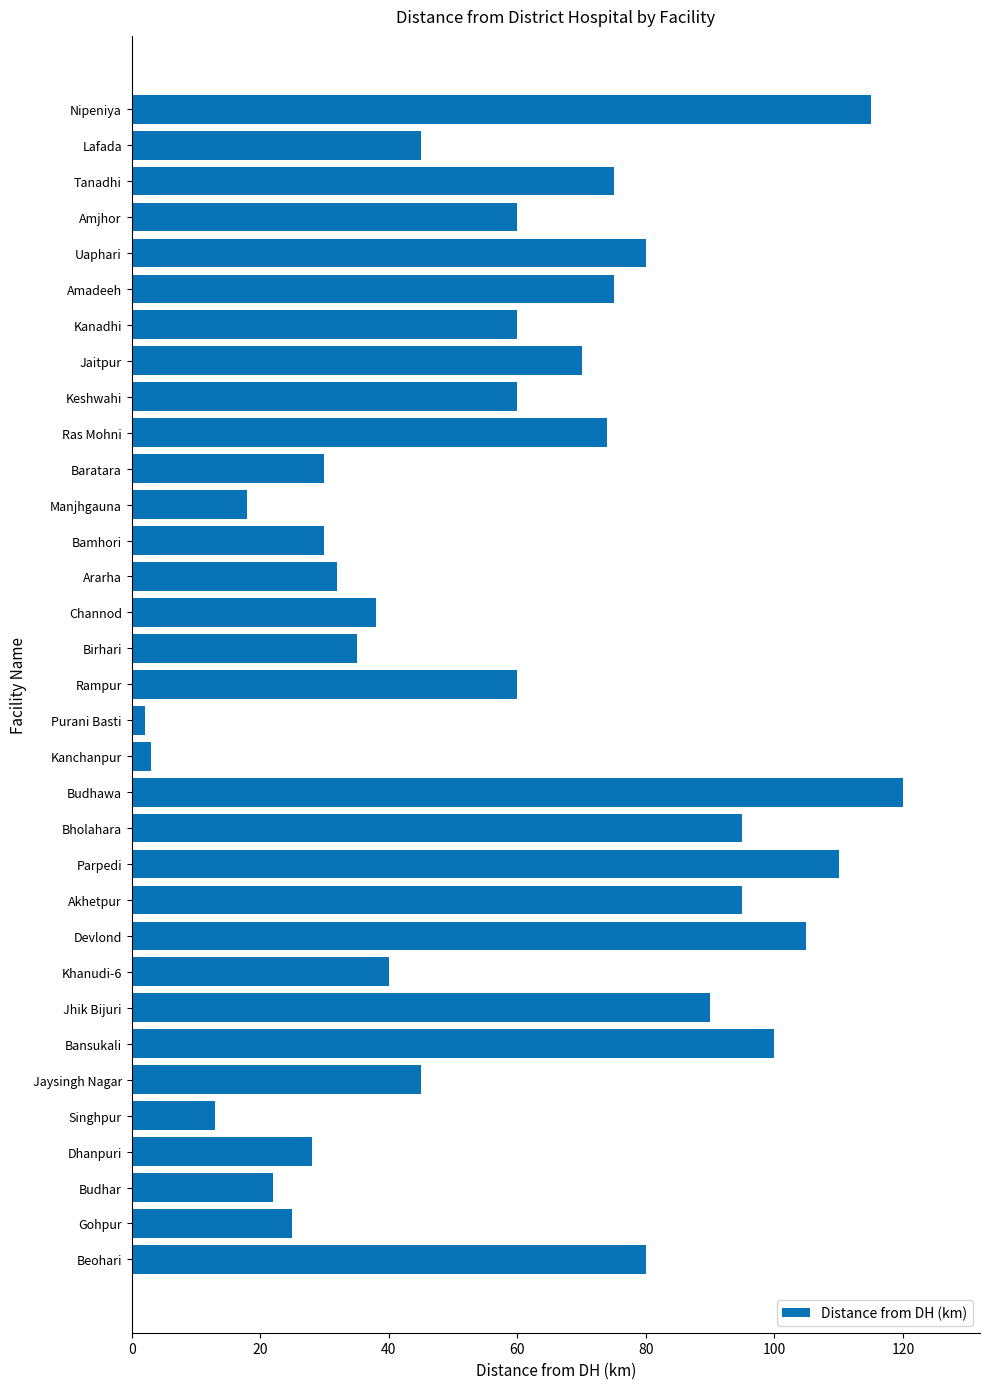

Count the number of categories in the chart.

33